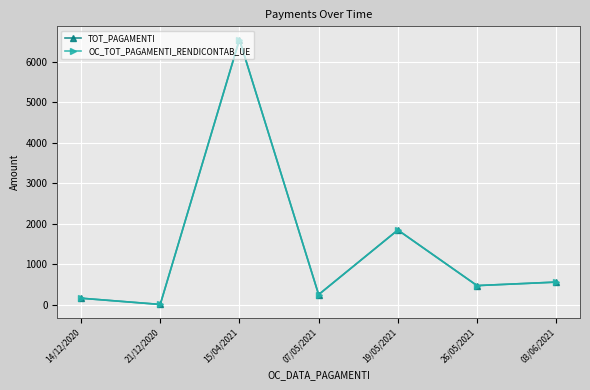

Is this an area chart (filled region under the line)?

No